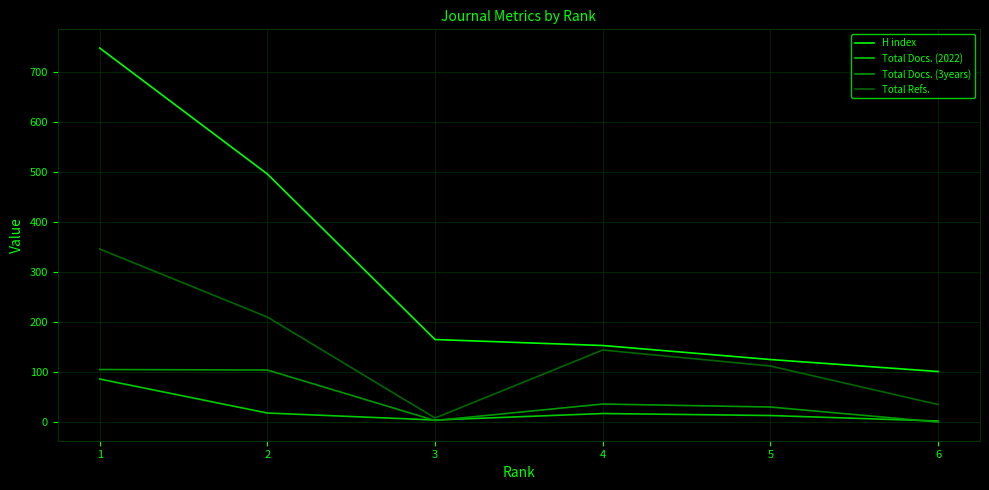

How many data points in H index are less than 165?

3